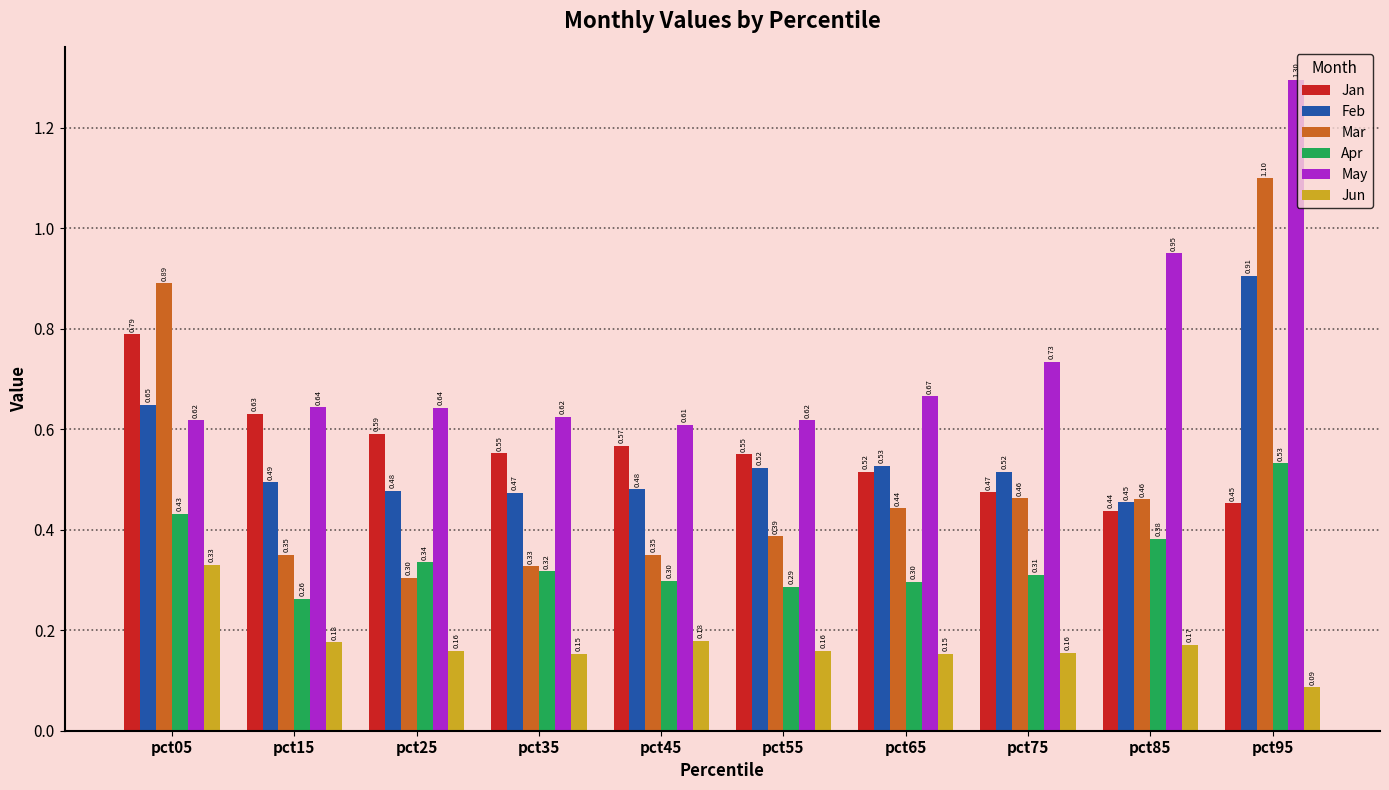

What is the greatest value displayed?

1.3